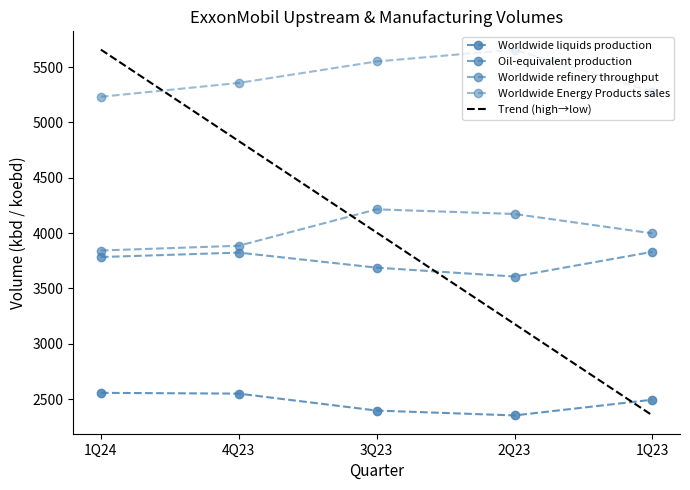

What is the difference between the maximum and second lowest values in the Worldwide refinery throughput series?

329.0